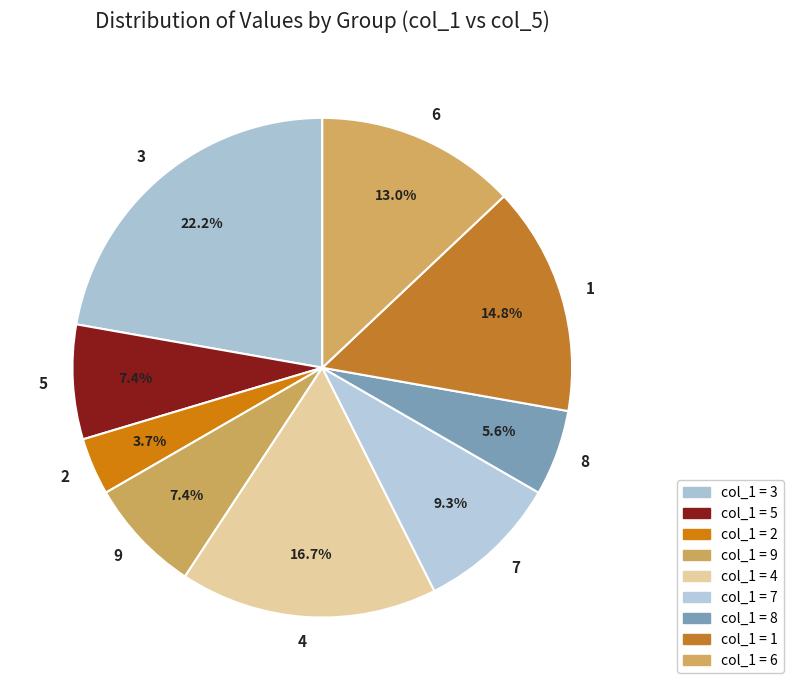

How many slices are in this pie chart?

9